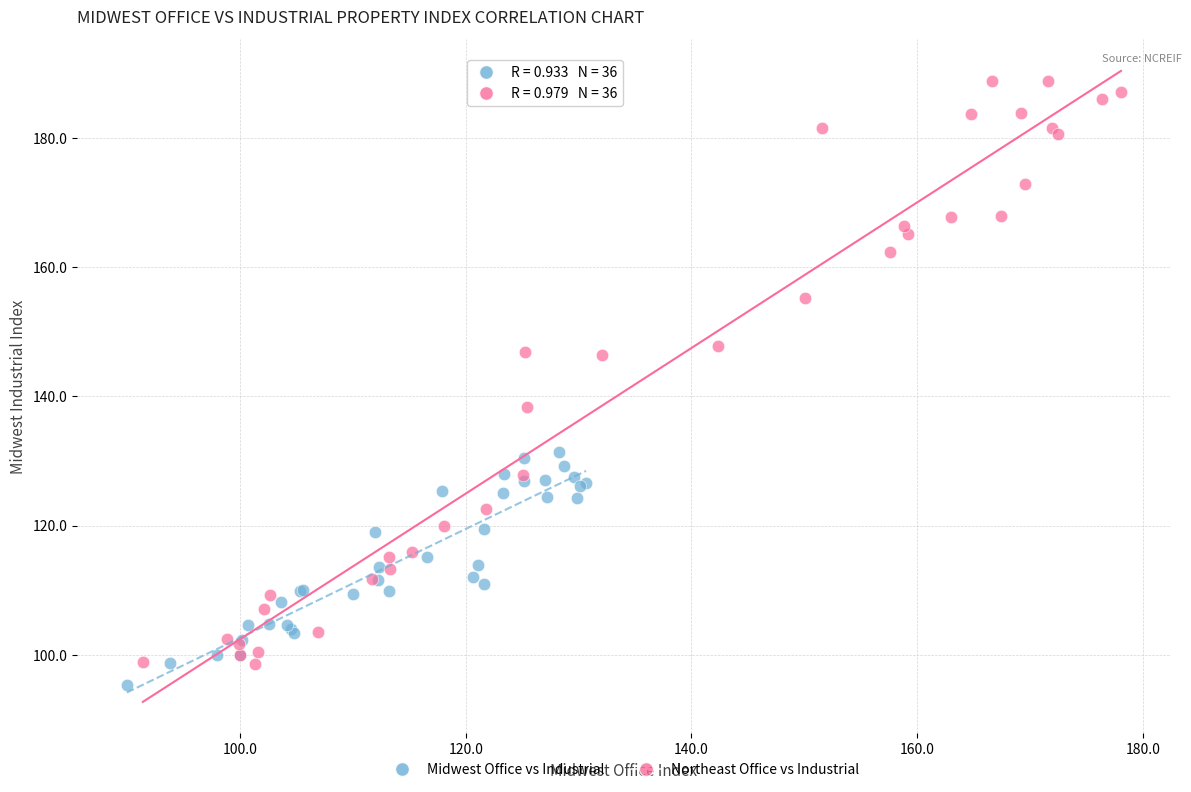

What are all the series names shown in the legend?

Midwest Office vs Industrial, Northeast Office vs Industrial